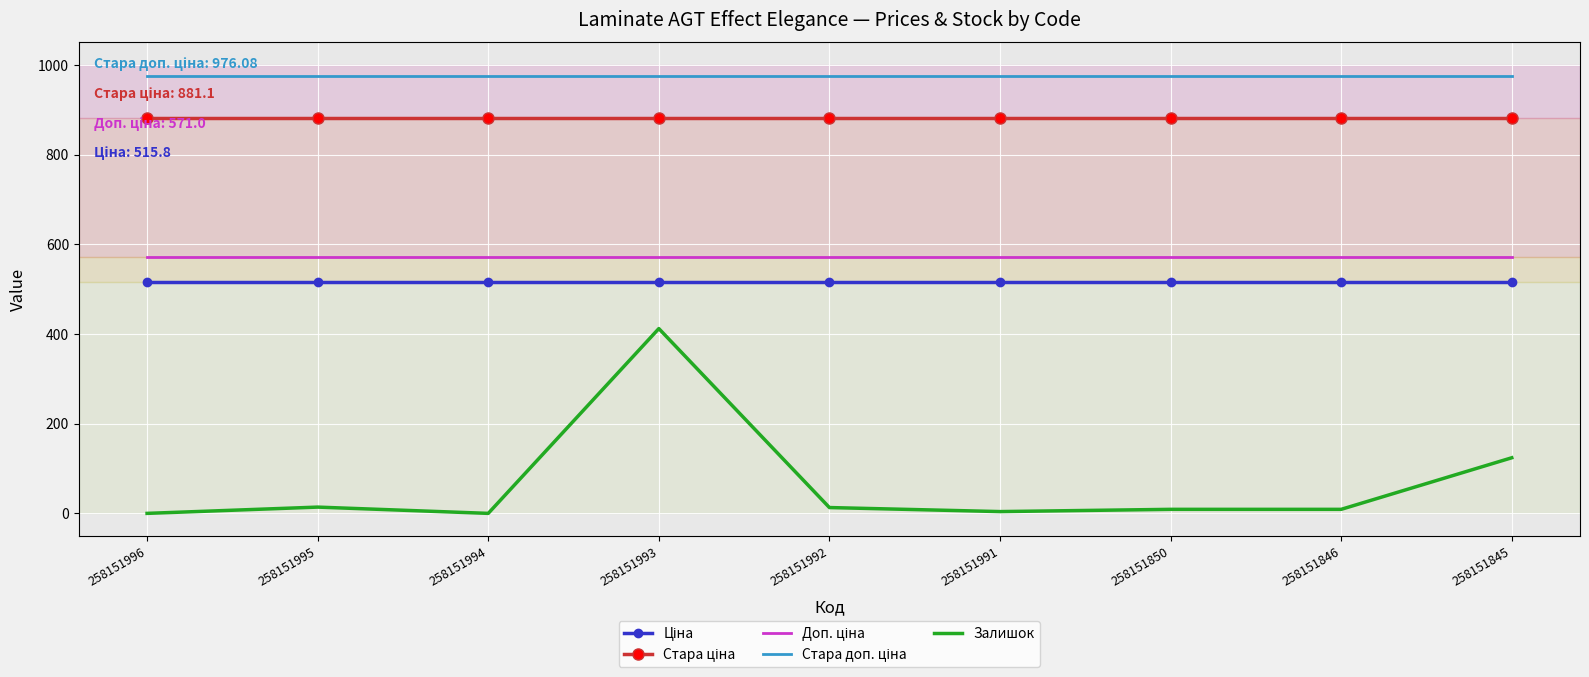

Which series has the largest range (max minus min)?

Залишок